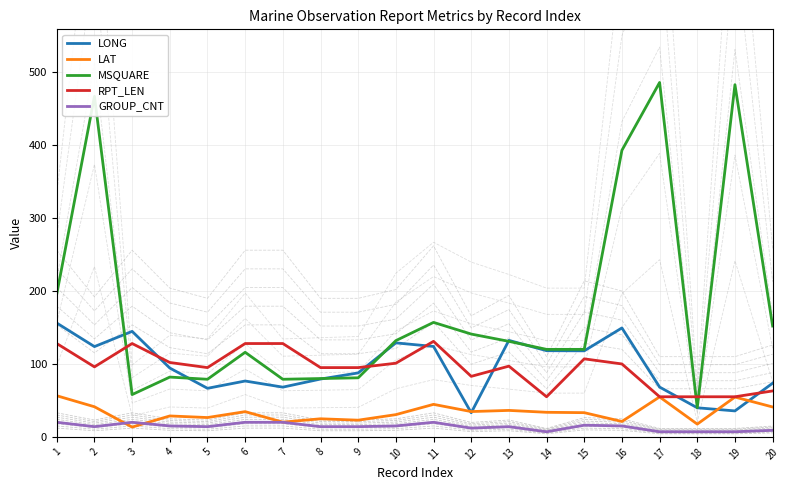

What is the total value across all series at 20?

338.6